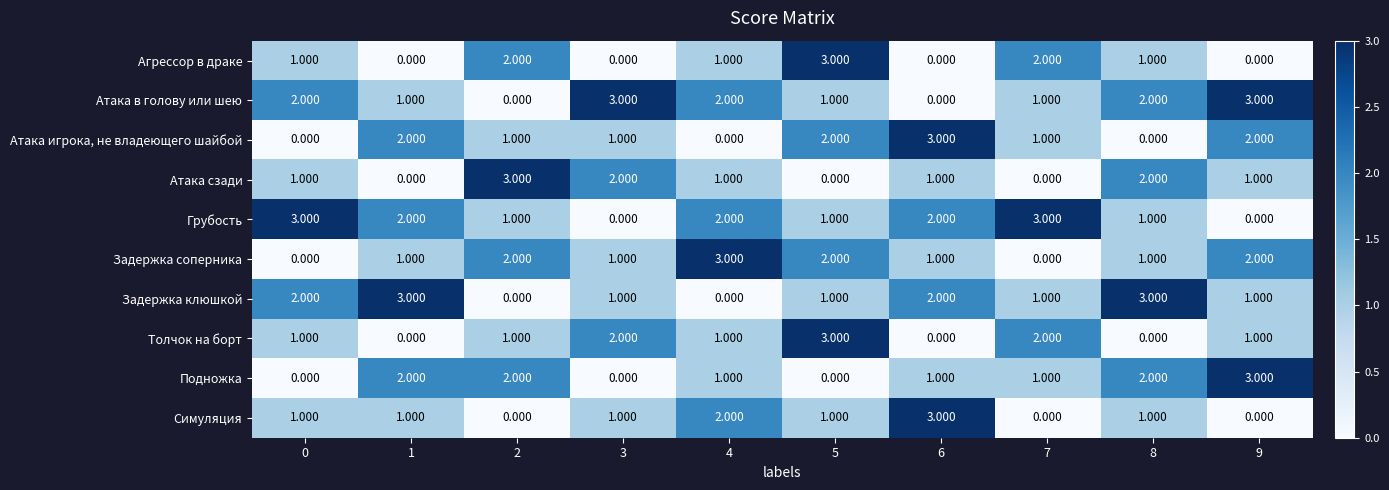

How many positive values does the Симуляция series have?

7